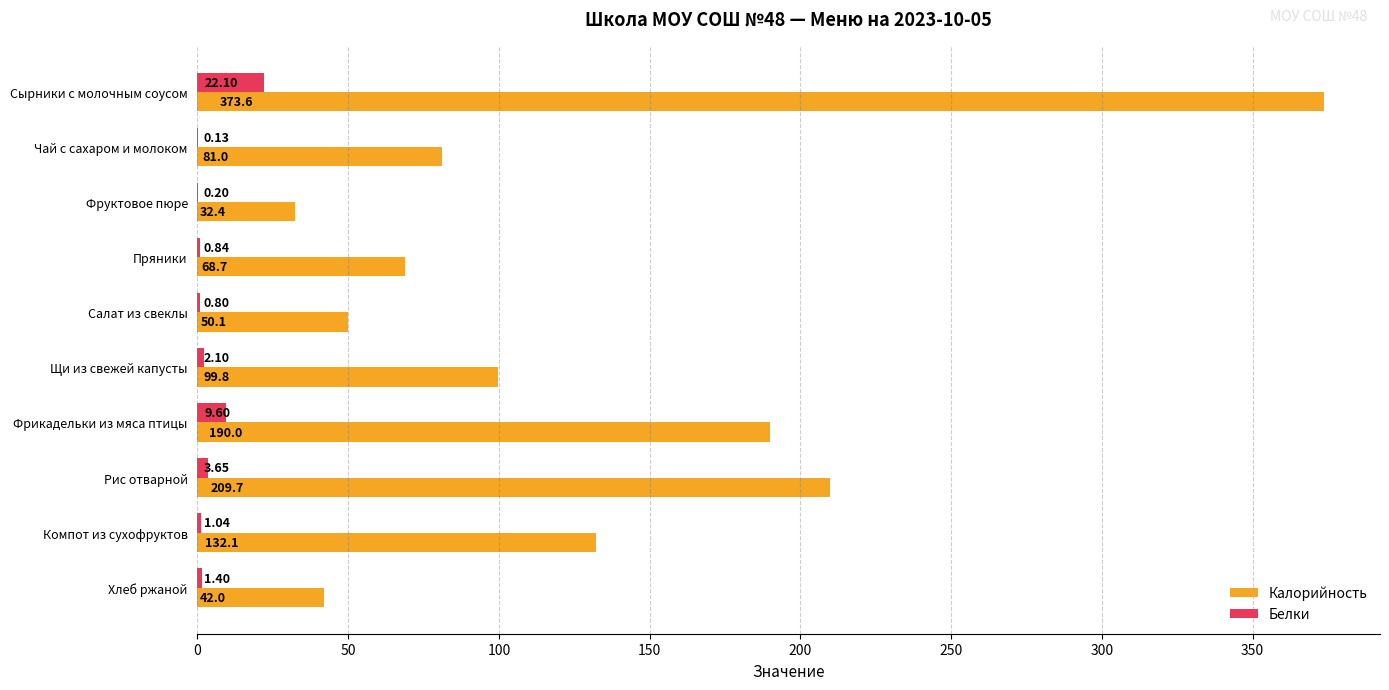

What is the sum of all Калорийность values?

1279.4